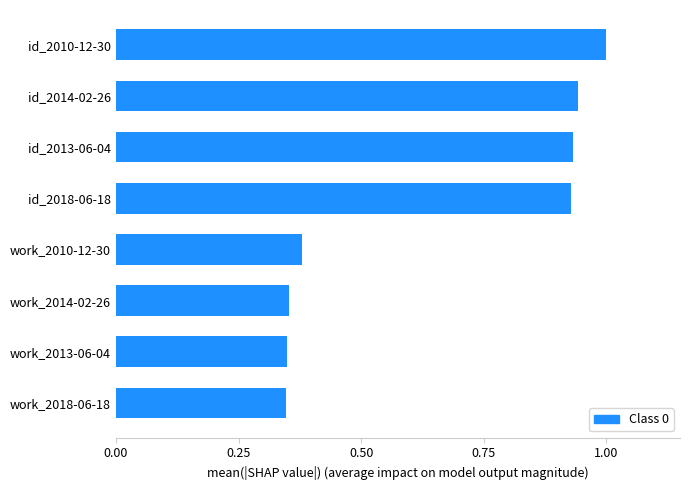

Which category has the highest value across all series?

id_2010-12-30